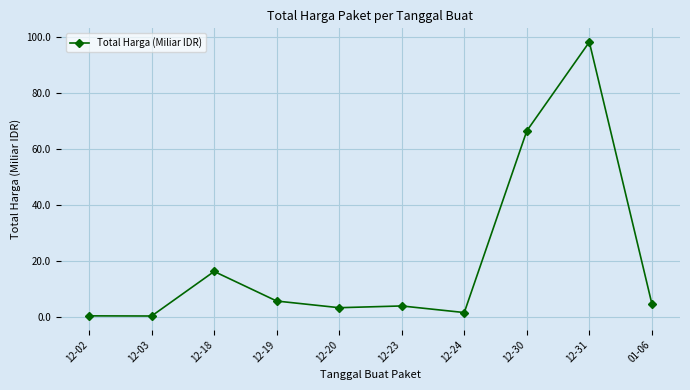

Where is the first local maximum?

12-18